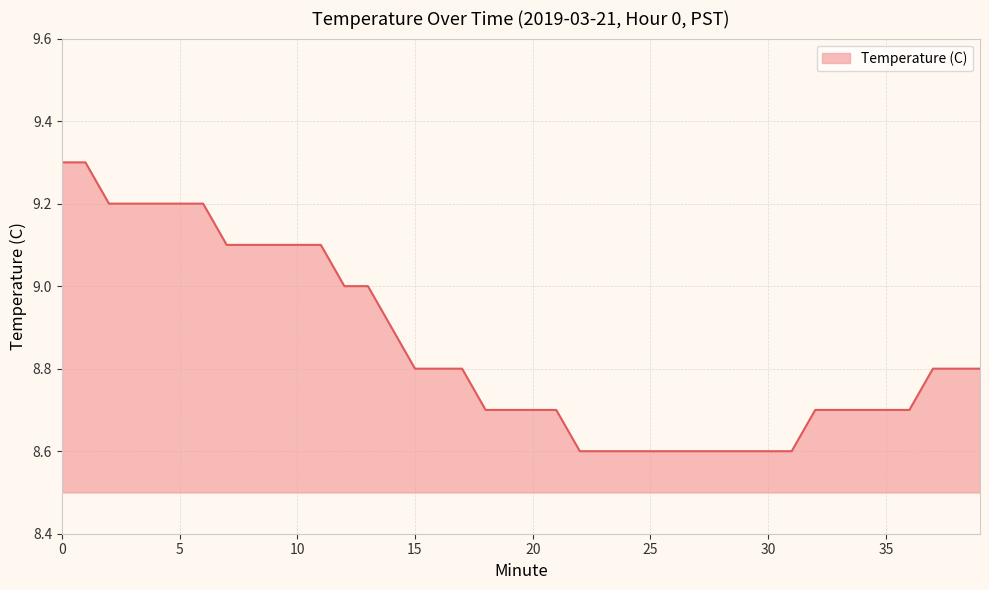

What is the difference between the maximum and second lowest values?

0.7